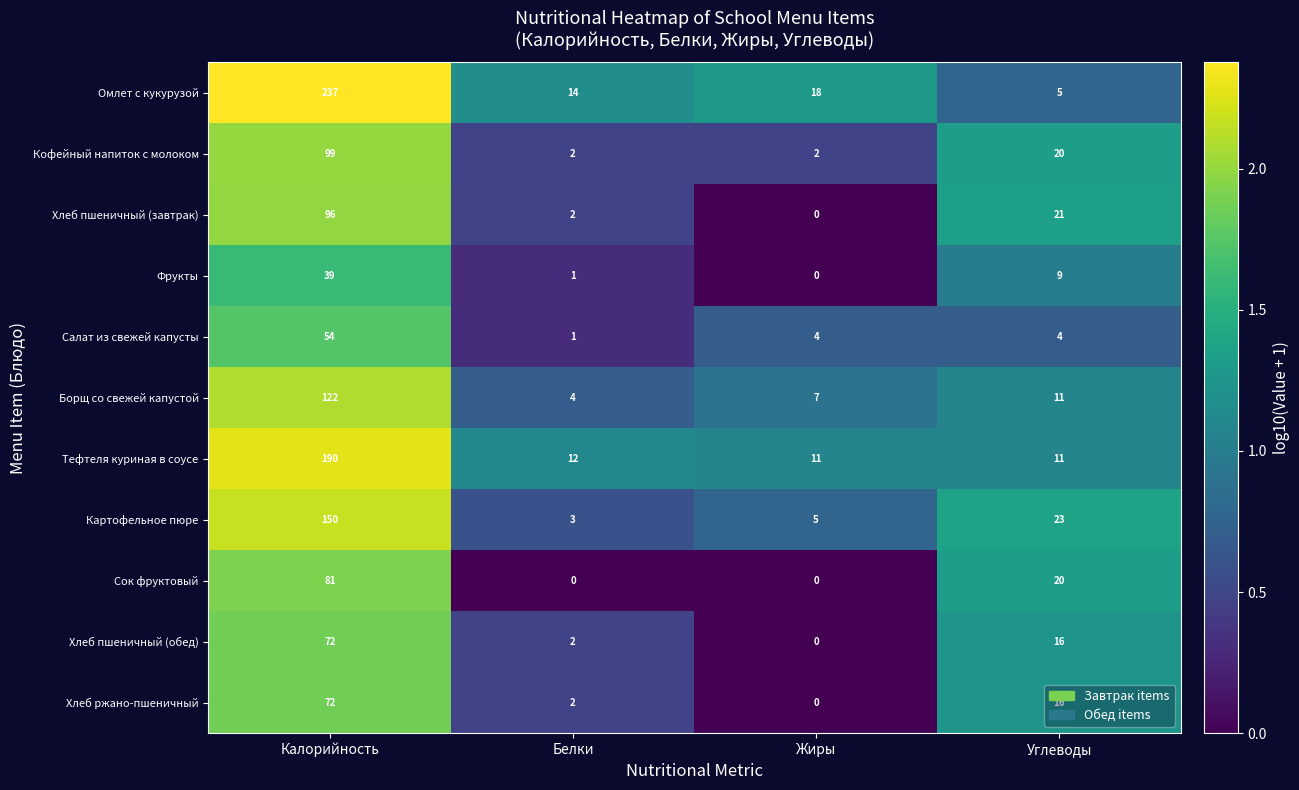

The Салат из свежей капусты series shows 77 at Калорийность. True or false?

False